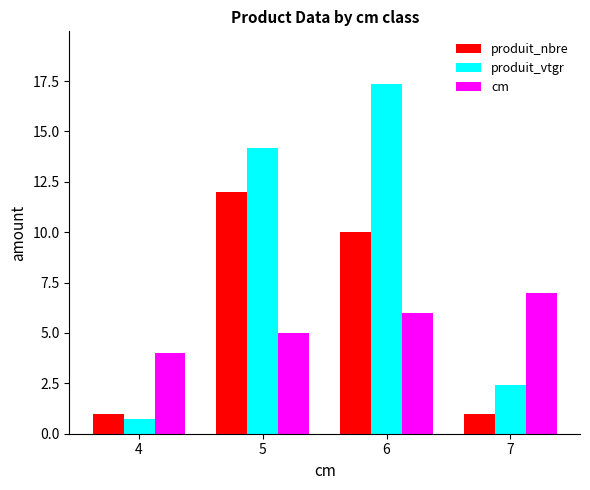

What is the difference between the second highest and minimum values in the produit_vtgr series?

13.5